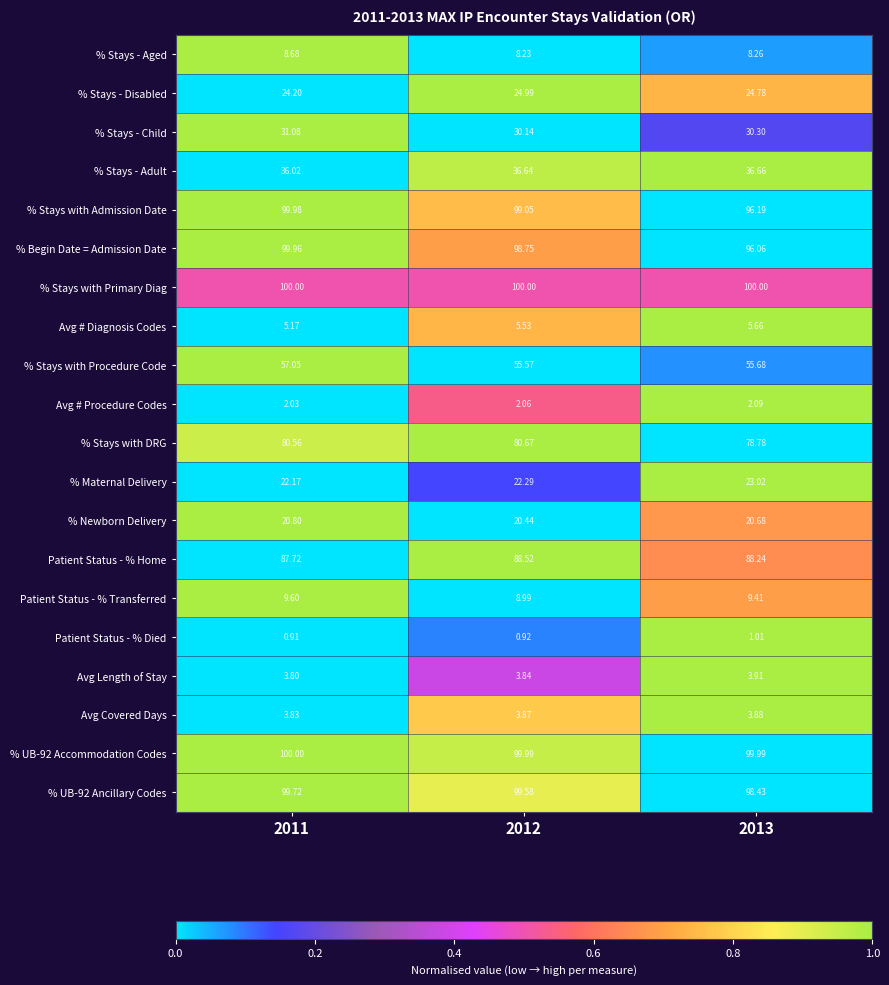

At how many categories does at least one series exceed 0?

3